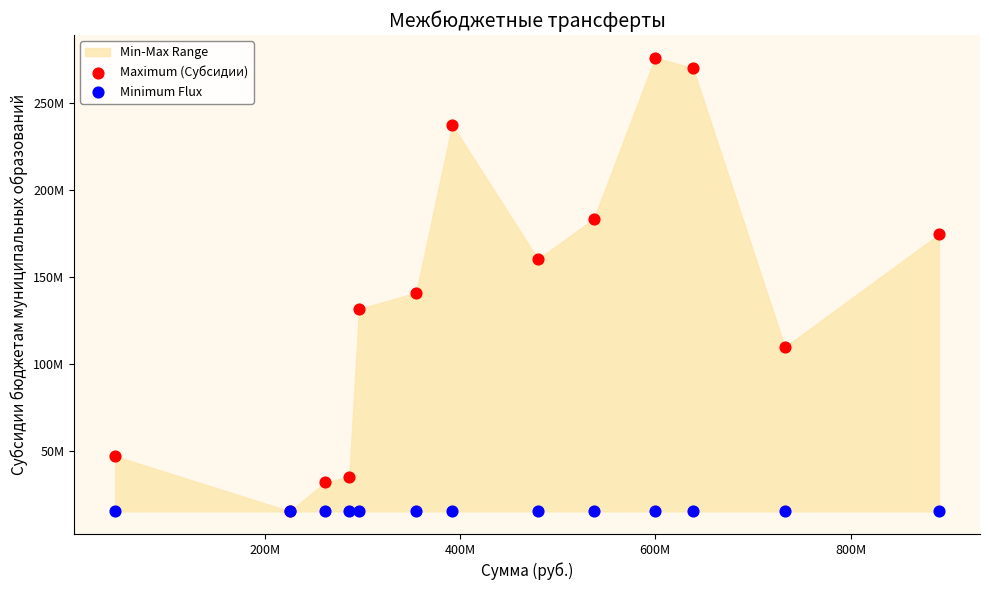

Which series reaches the maximum Y coordinate?

Maximum (Субсидии)